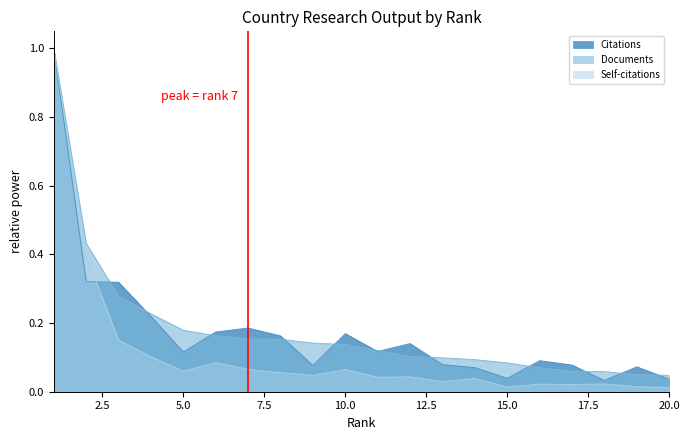

Which series ends up on top after the final intersection of Citations and Documents?

Documents